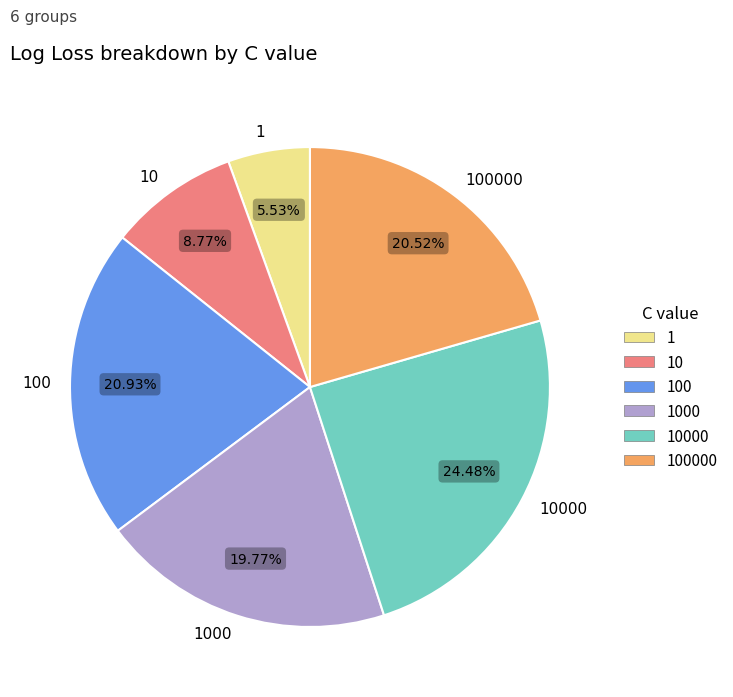

What percentage is the 10000 slice, to the nearest percent?

24%